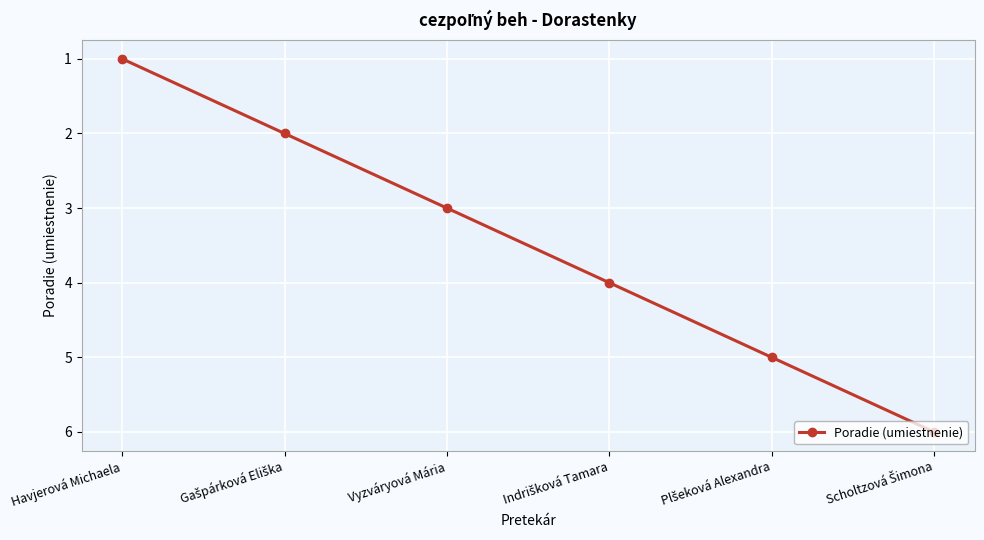

What is the average value?

4